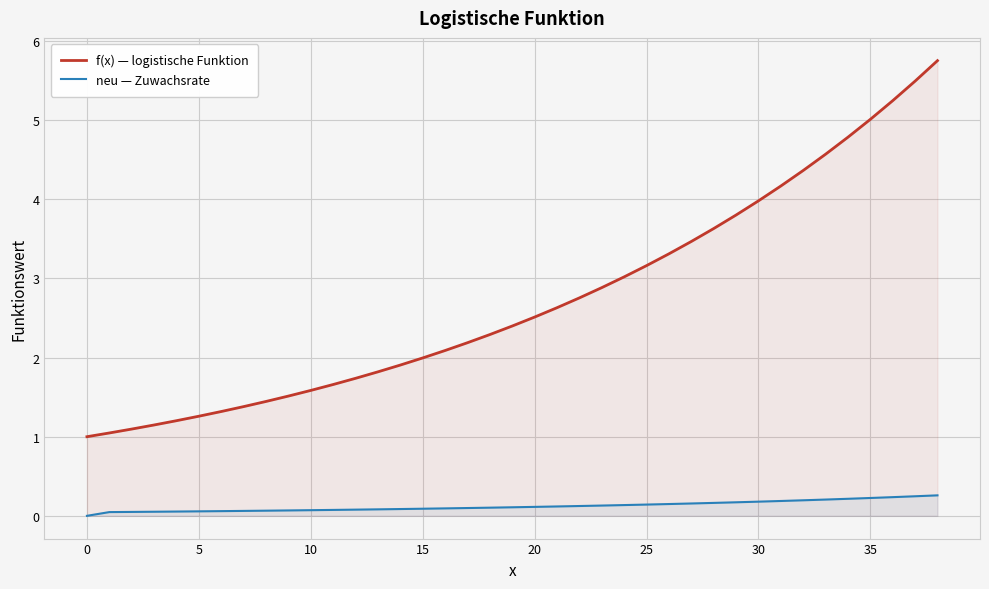

At how many categories does at least one series exceed 1?

38